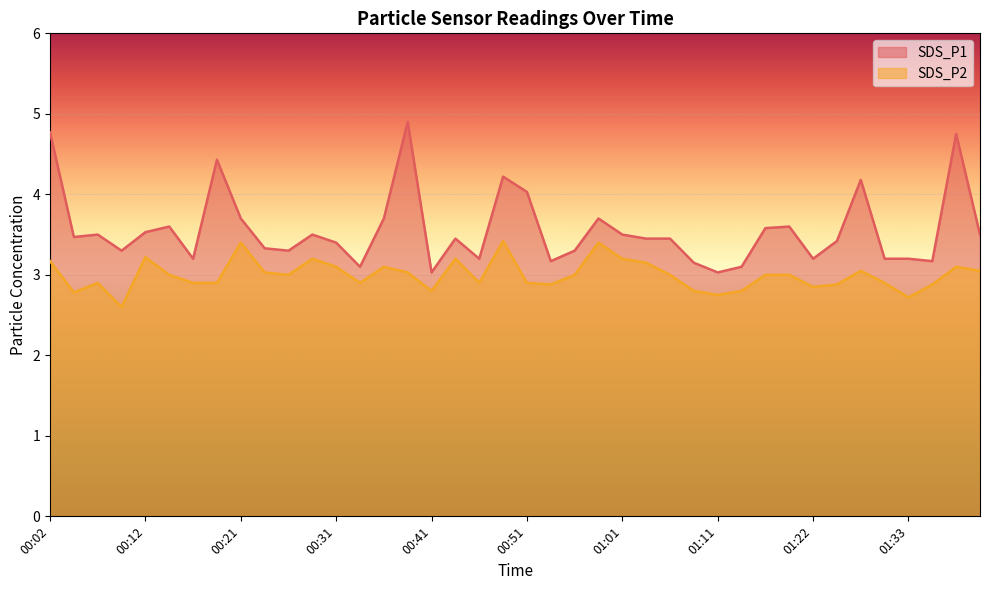

At which label does SDS_P2 first exceed 3?

00:02